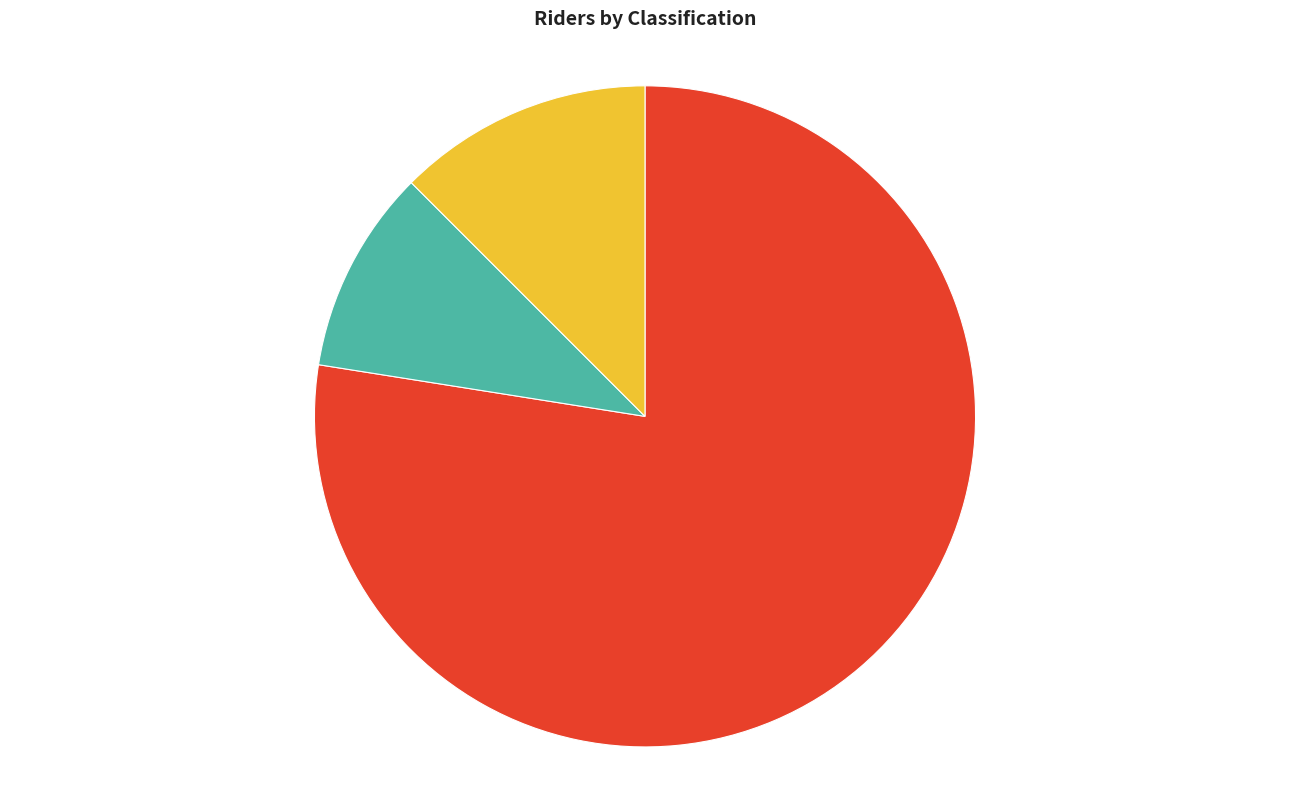

Is there a majority slice in this chart?

Yes